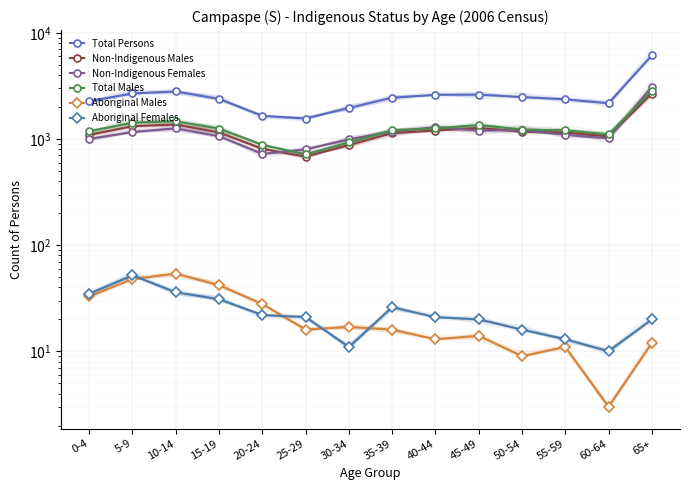

What position from the right is 0-4?

14